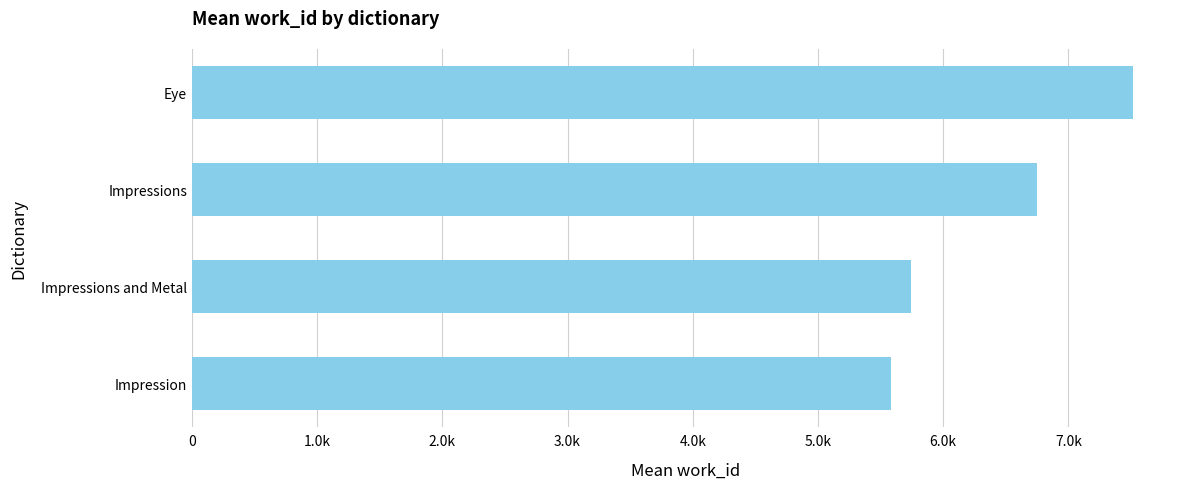

Are the bars horizontal?

Yes